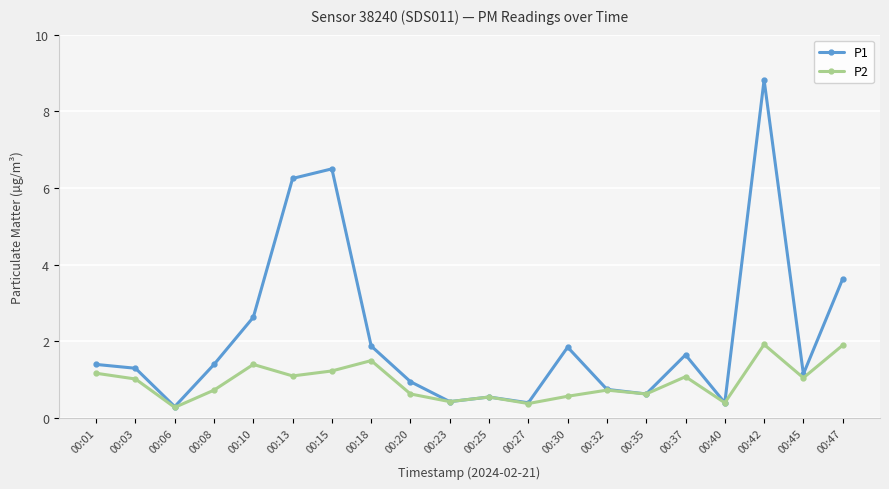

In P1, how many points are lower than both neighbors (excluding endpoints)?

6